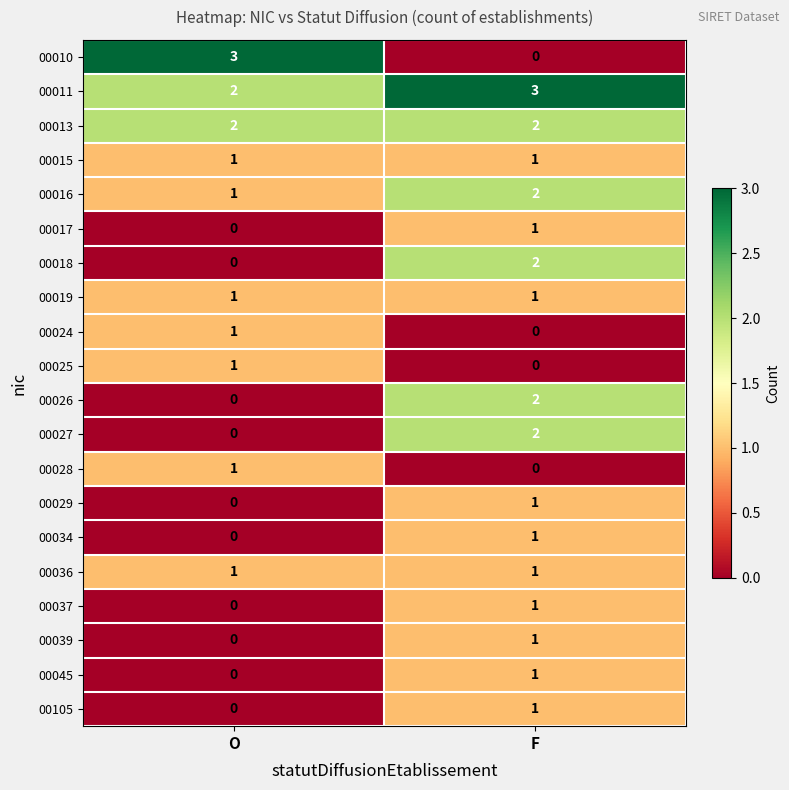

The value of 00105 at O is 0. True or false?

True